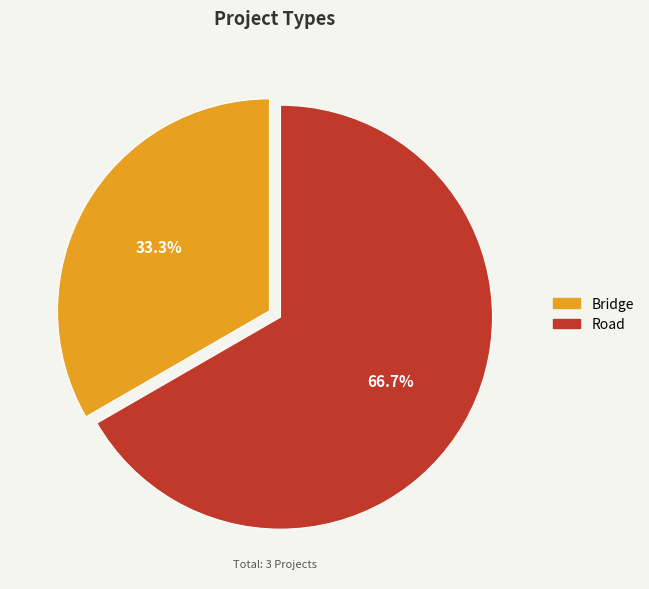

Between Road and Bridge, which is larger?

Road